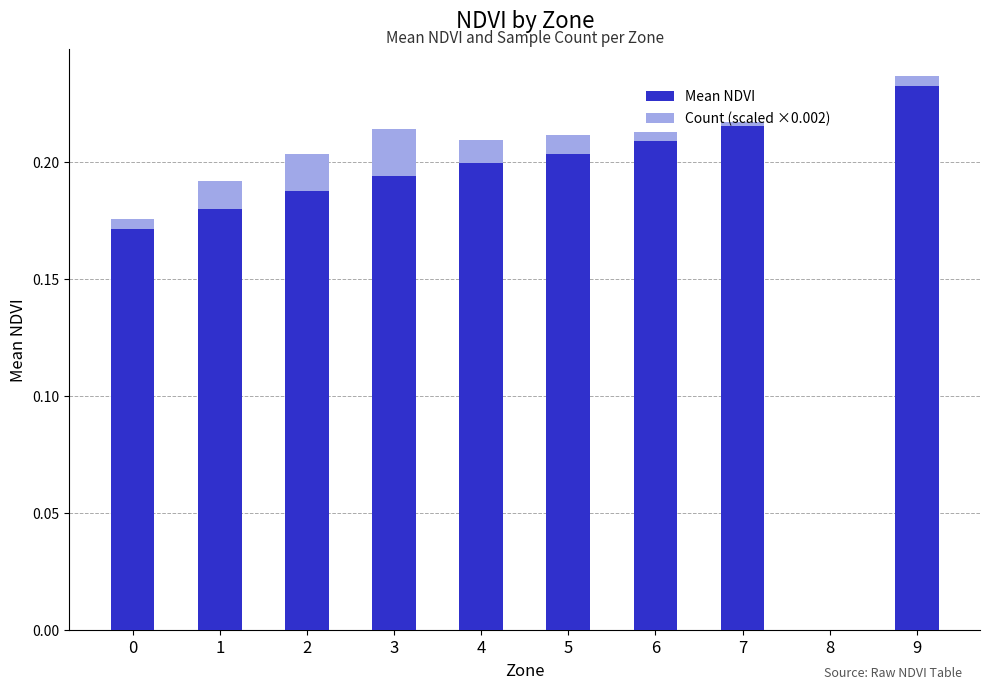

At which category is the sum across all series the highest?

9